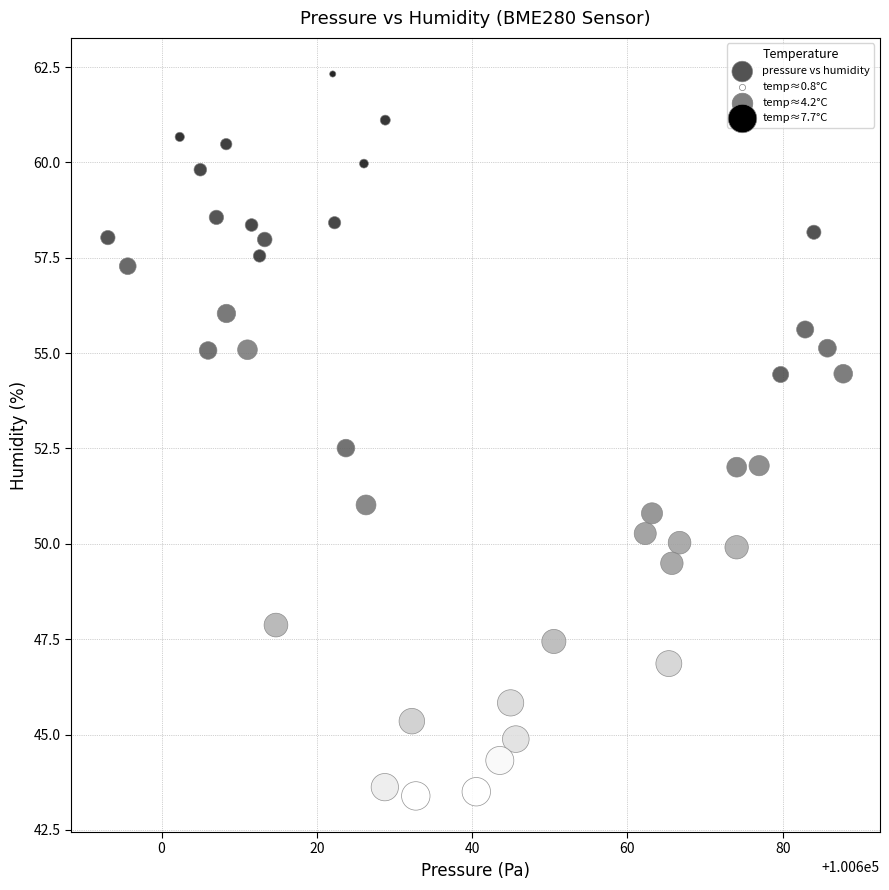

What is the range of X values (max minus min)?

94.7